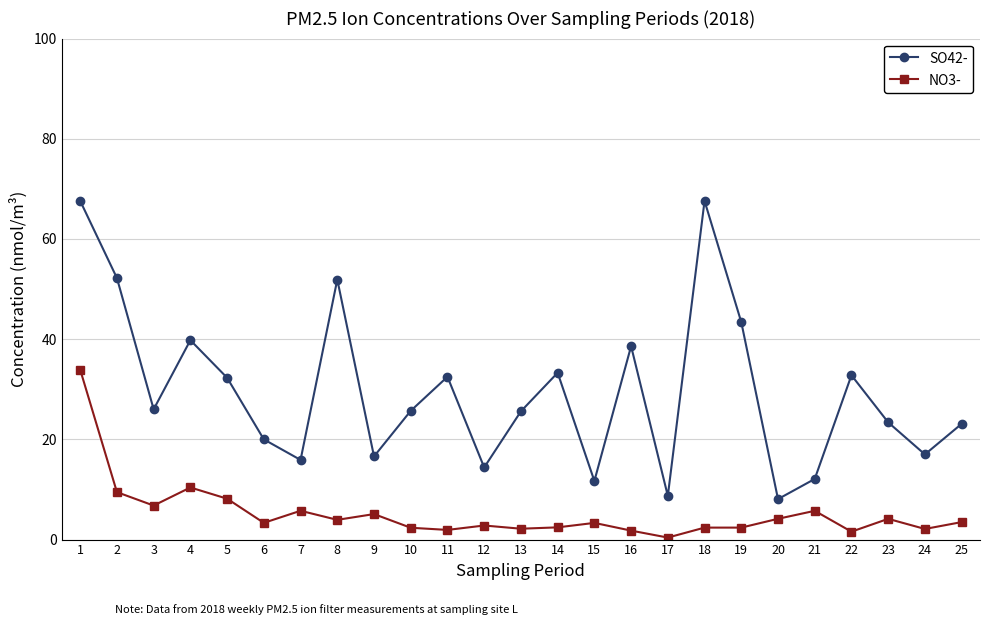

True or false: NO3- and SO42- intersect in this chart.

False